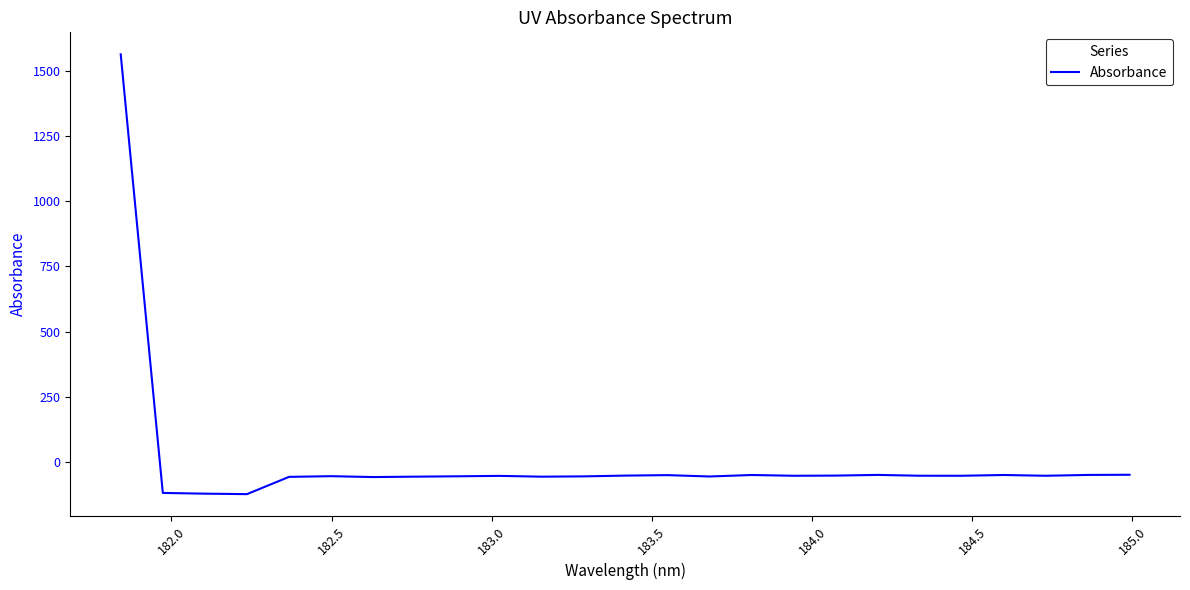

What is the difference between the maximum and minimum values?

1683.7